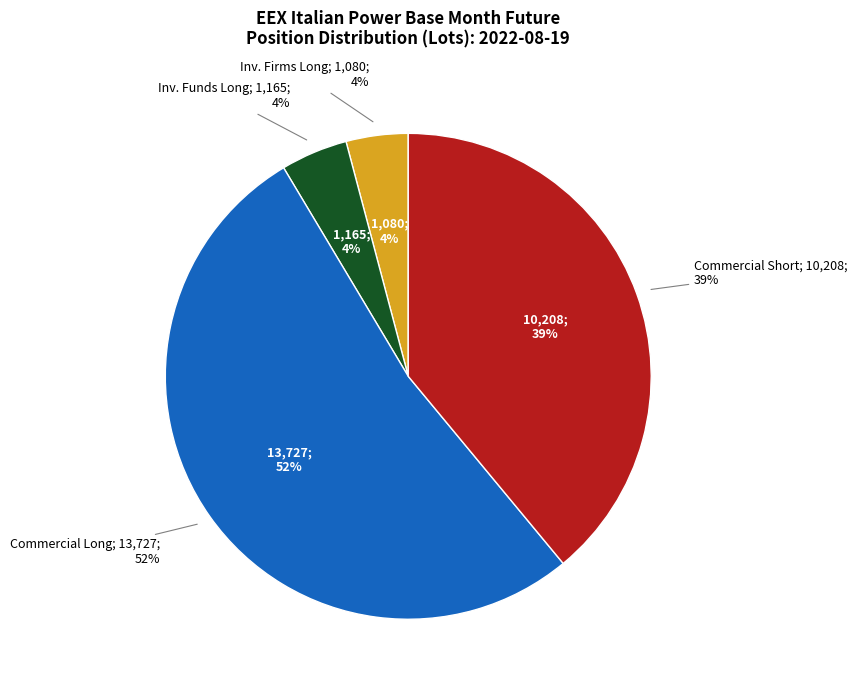

What percentage is NOT represented by Operators; 0?

100.0%